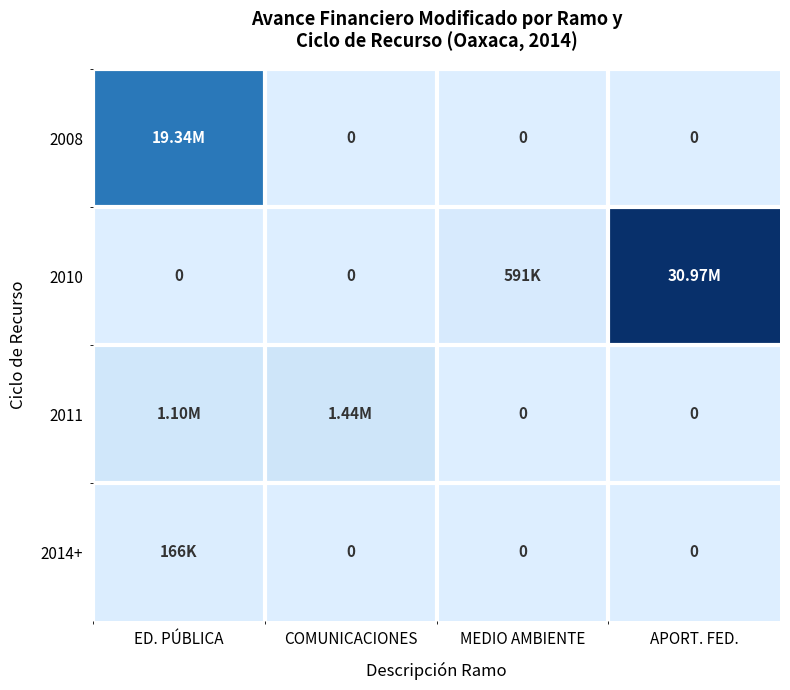

The 2008 series shows 19341517.4 at ED. PÚBLICA. True or false?

True